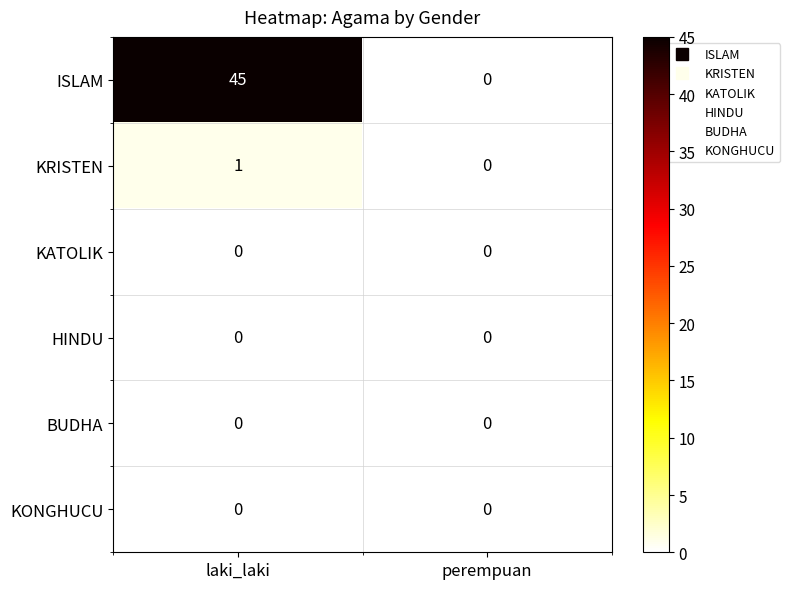

What is the greatest value displayed?

45